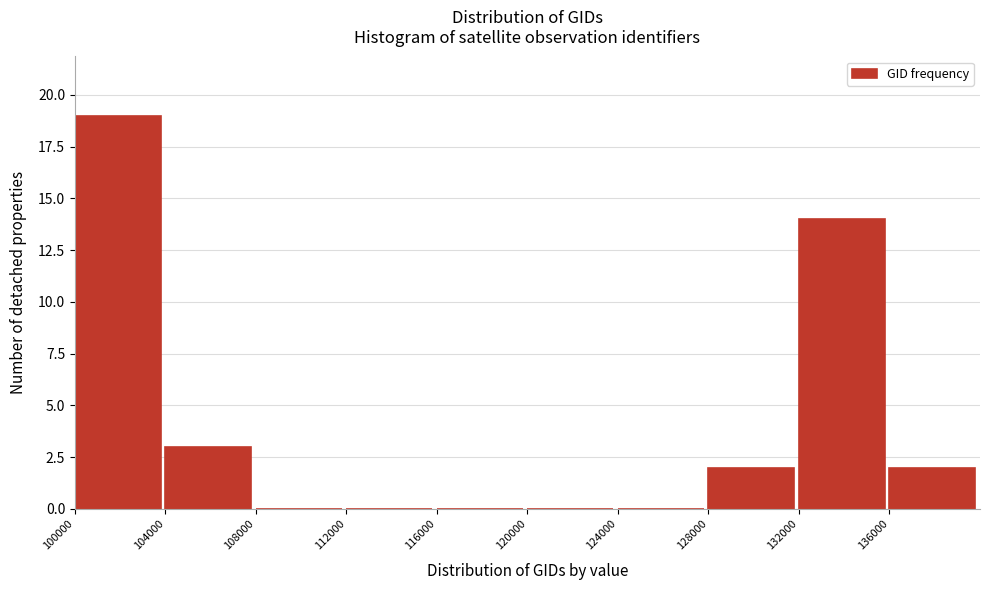

Over which range of the x-axis is the bar tallest?

100000 to 104000